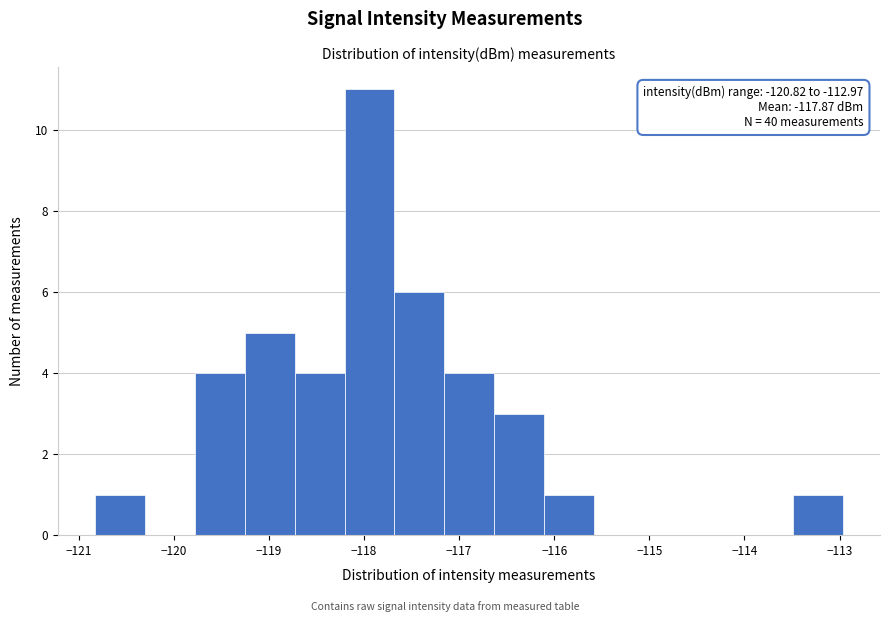

Which range on the x-axis has the tallest bar?

-118.2 to -117.7